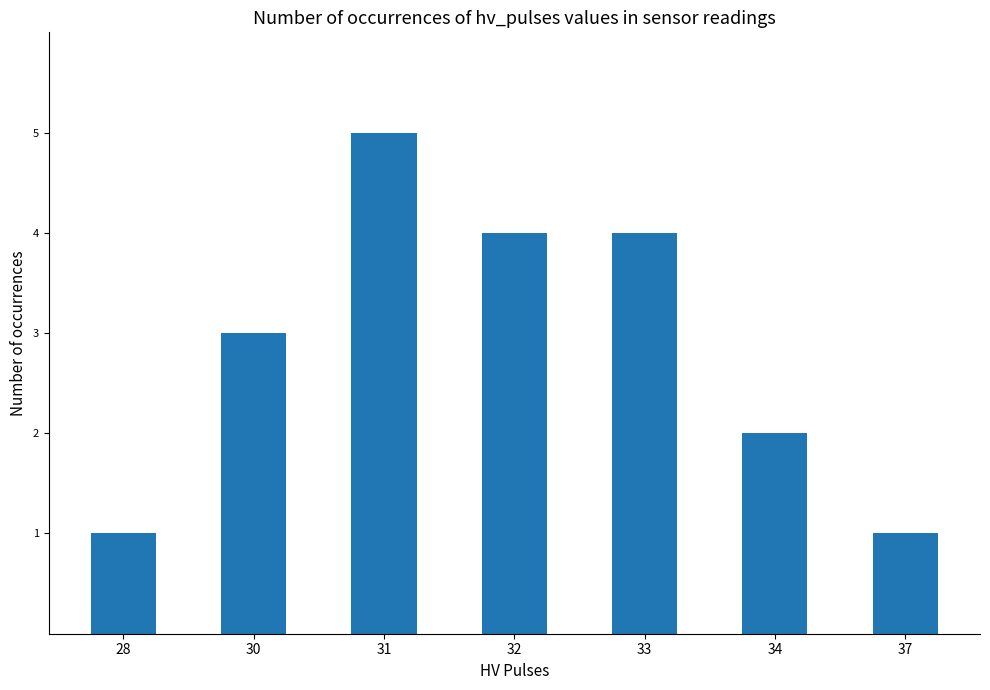

What is the maximum value shown in the chart?

5